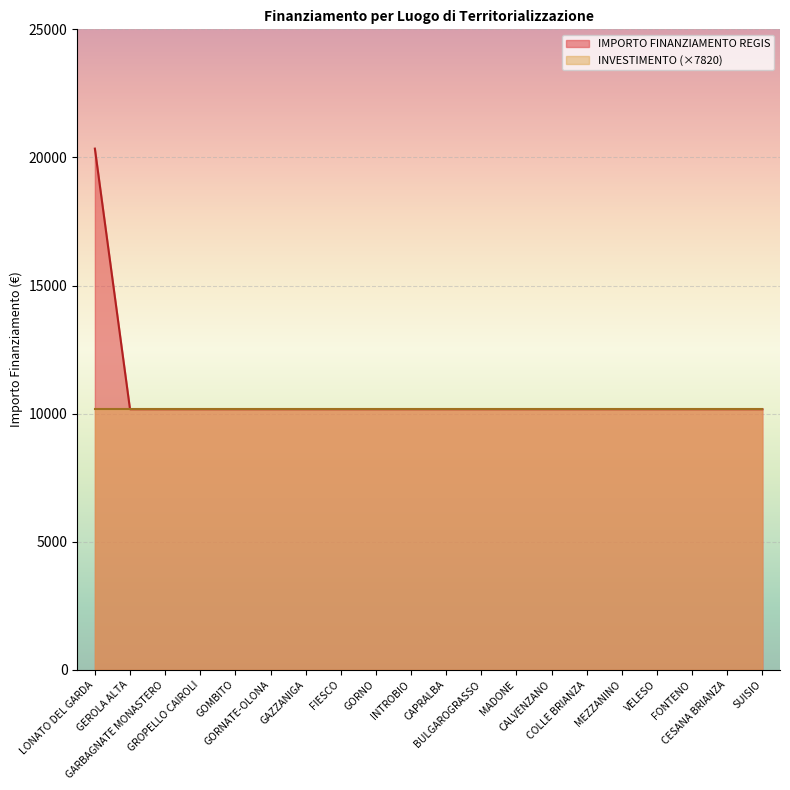

What is the sum of all values?

213612